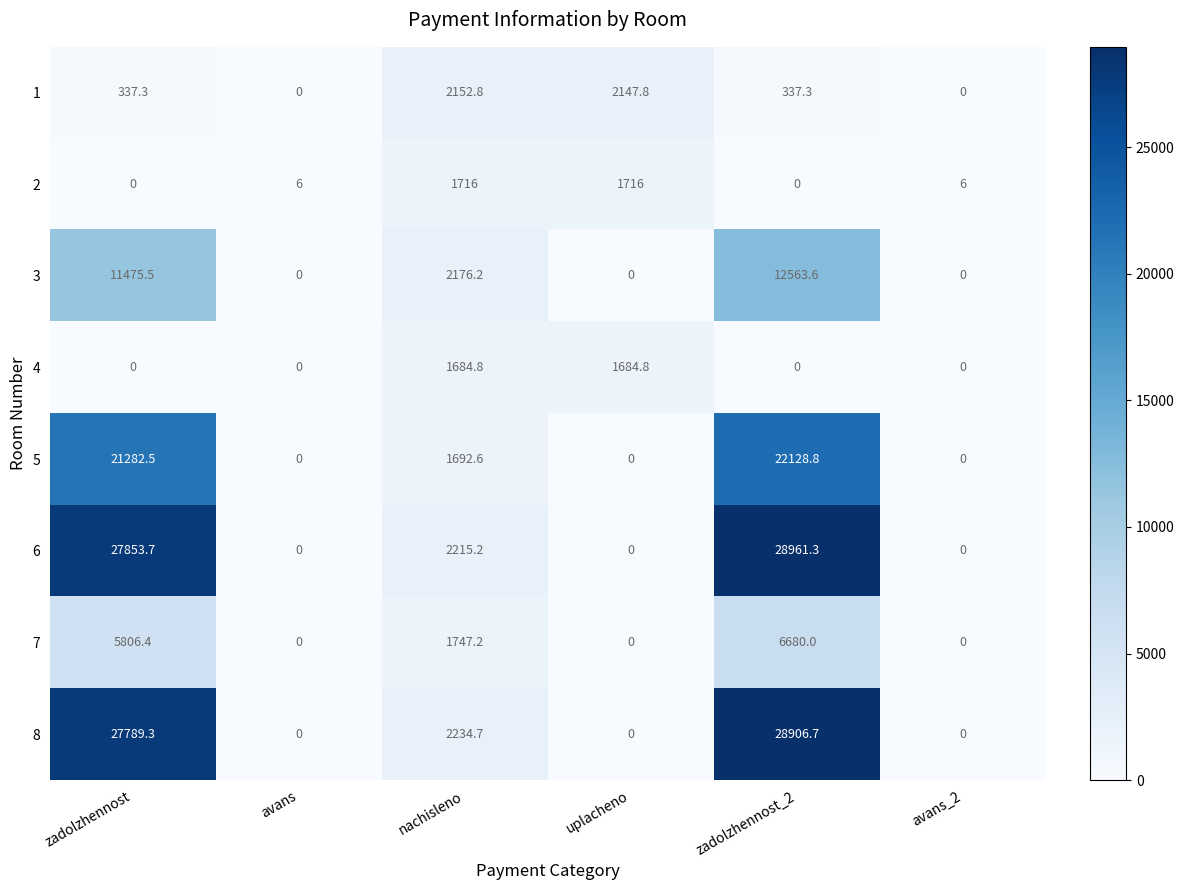

What is the sum of all 2 values?

3444.0